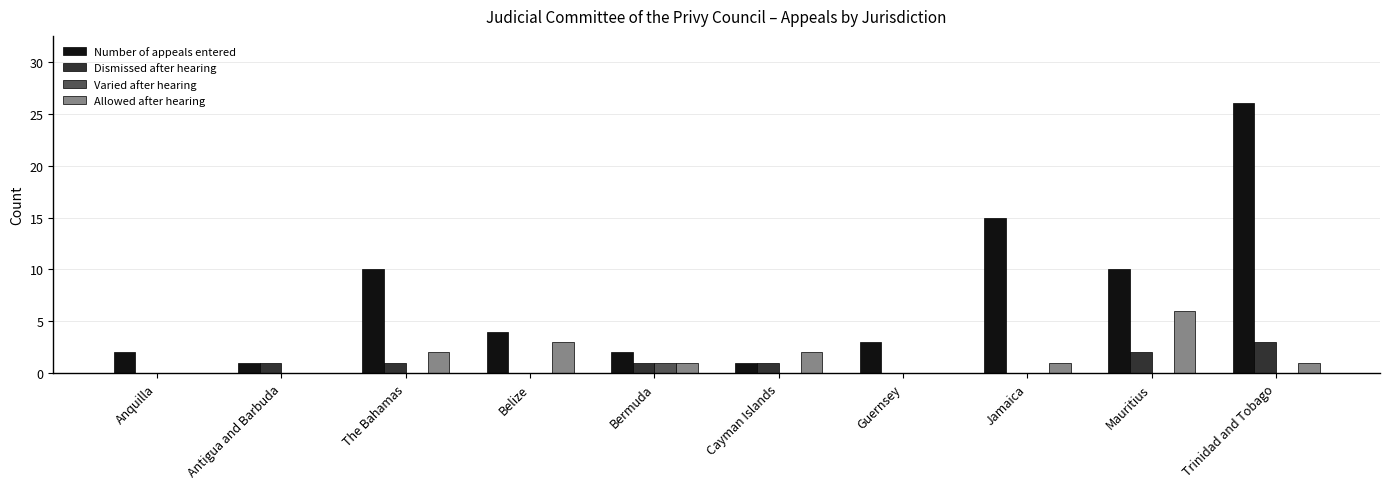

Count the number of categories in the chart.

10